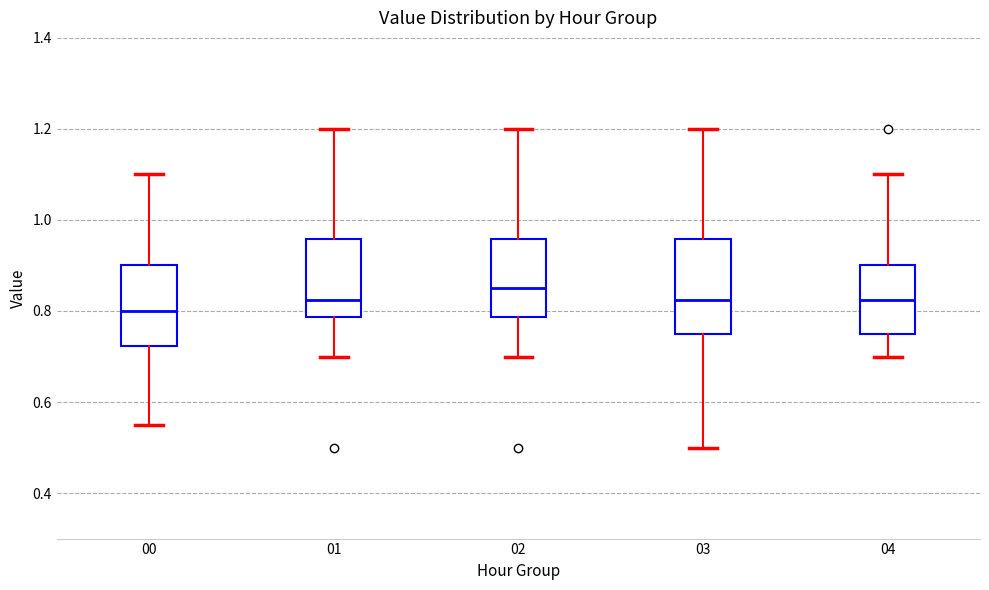

Comparing the boxes themselves (not the whiskers), which one is the tallest?

03